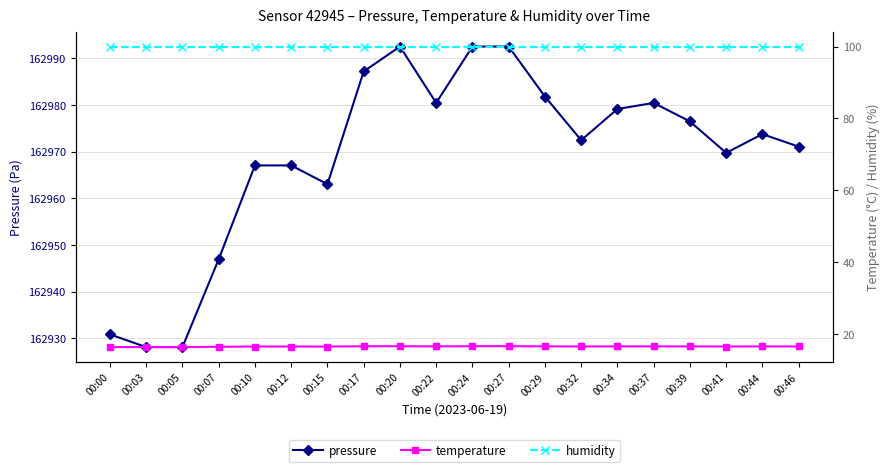

What is the difference between the temperature values at 00:29 and 00:12?

0.1